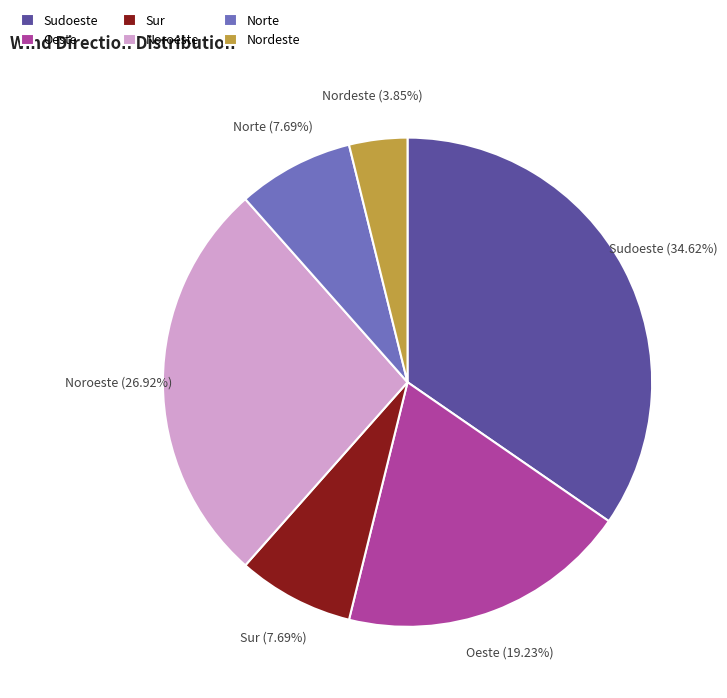

What percentage is the Sudoeste slice, to the nearest percent?

35%